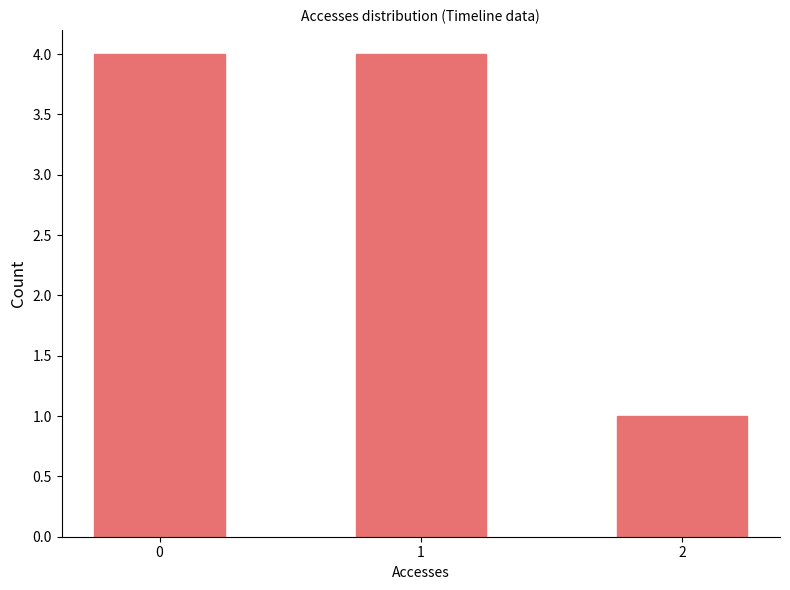

Which category has the lowest value across all series?

2